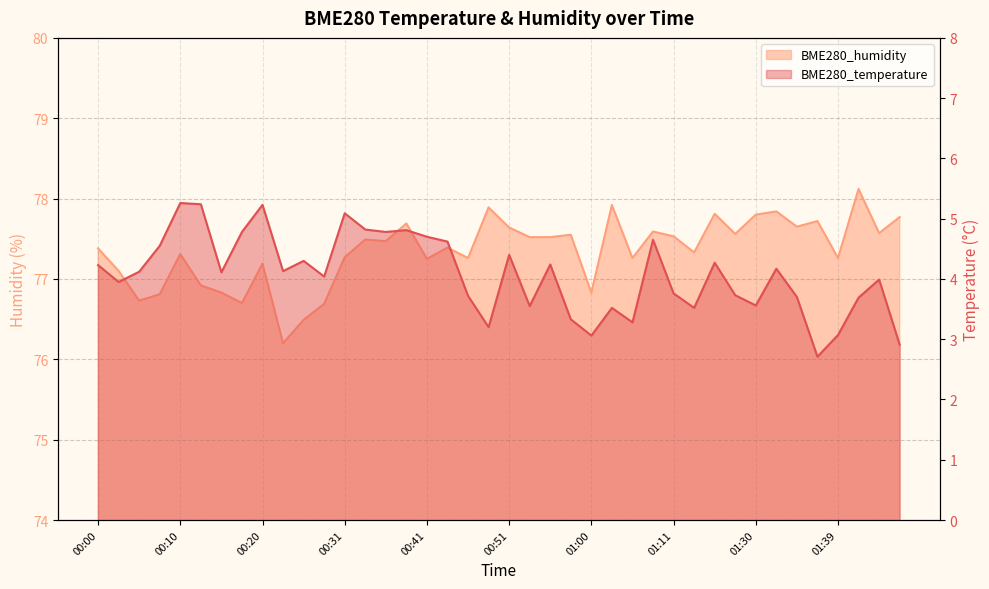

Rank the categories by BME280_humidity value from highest to lowest.

01:44, 01:03, 00:48, 01:32, 01:24, 01:30, 01:49, 01:37, 00:38, 01:34, 00:51, 01:08, 01:47, 01:27, 00:58, 01:11, 00:53, 00:55, 00:33, 00:36, 00:43, 00:00, 01:13, 00:10, 00:31, 00:46, 01:06, 01:39, 00:41, 00:20, 00:03, 00:13, 00:15, 01:00, 00:08, 00:05, 00:18, 00:28, 00:25, 00:23